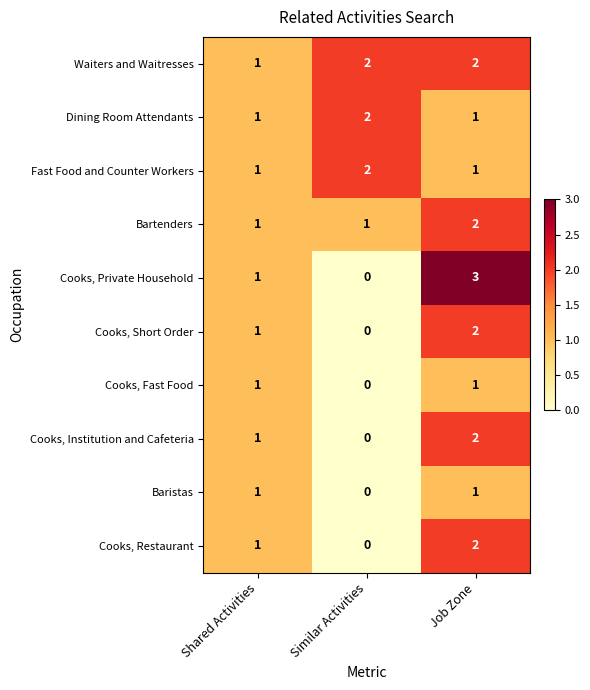

Is it true that Cooks, Institution and Cafeteria equals 0 at Similar Activities?

True